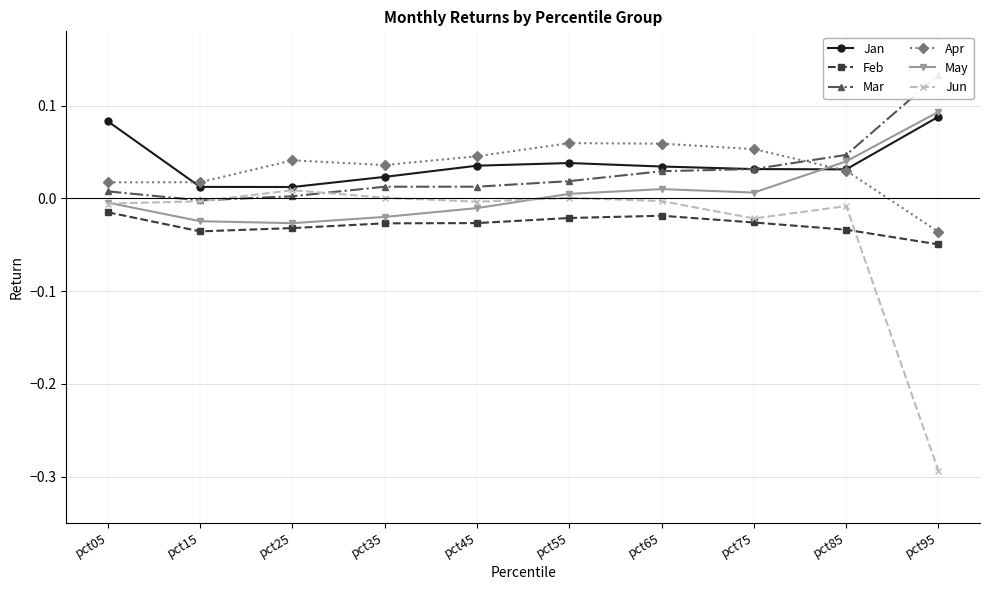

True or false: May has more than 1 interior local peaks.

False